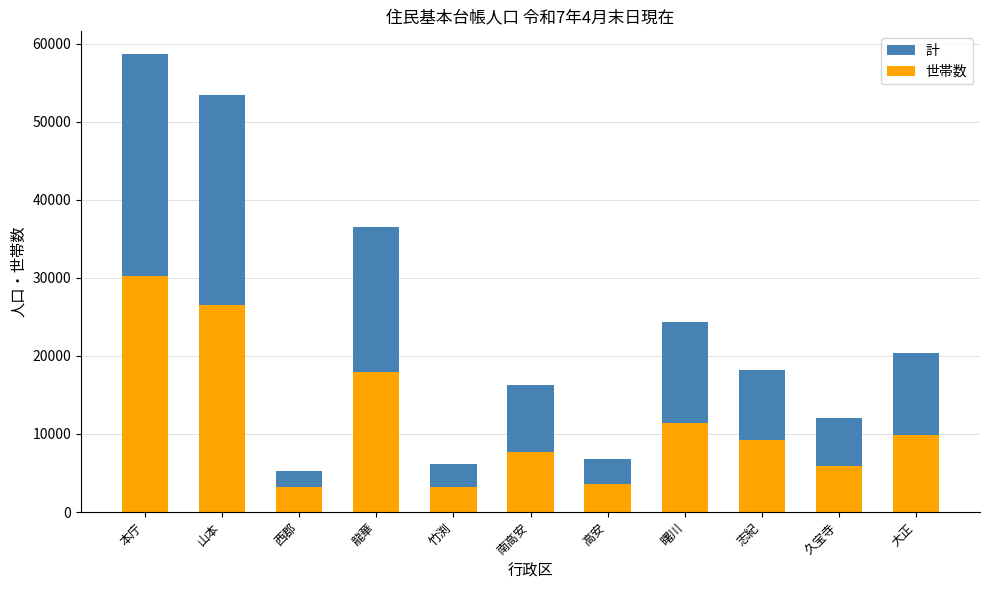

At which label is 計 closest to 31927?

龍華